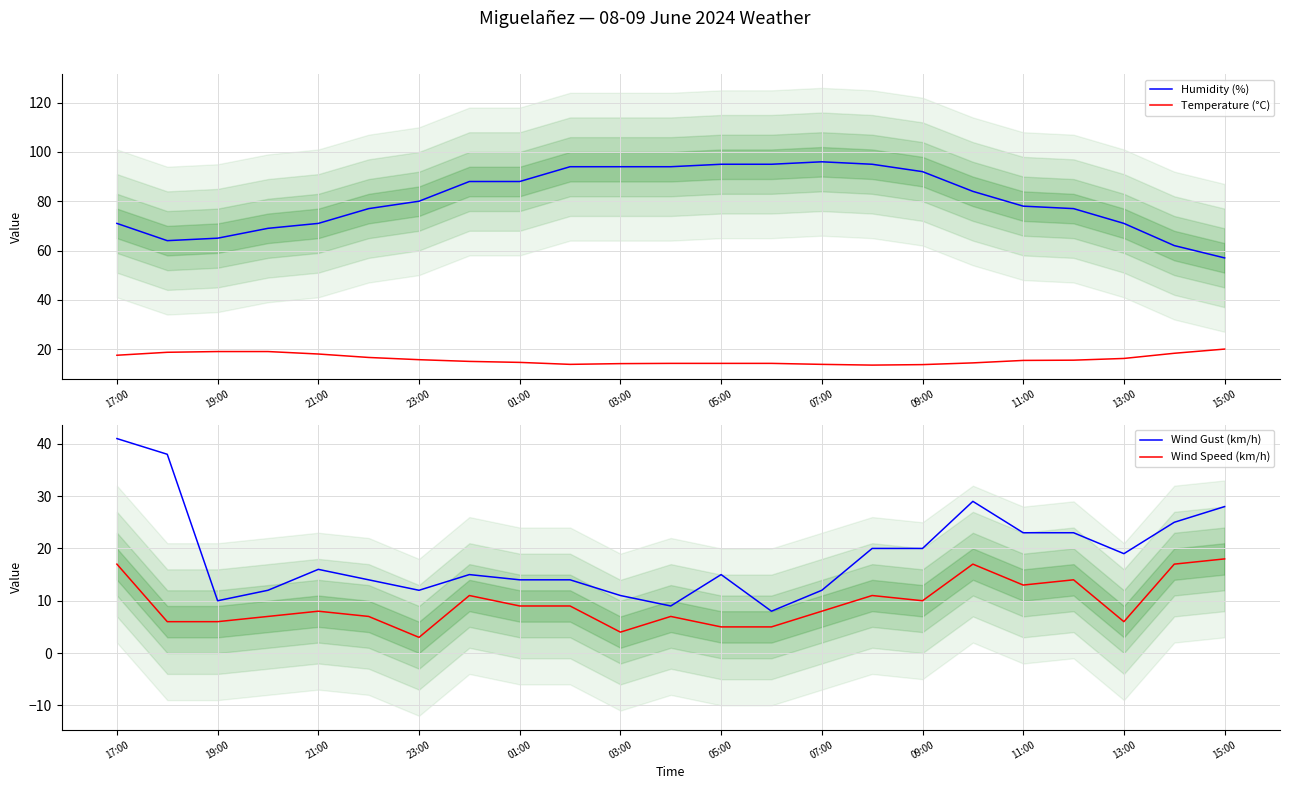

Does the chart display data point markers on the line(s)?

No